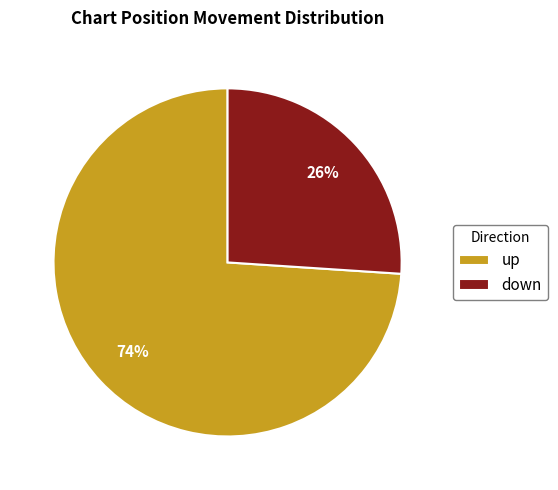

What is the largest slice in the pie chart?

up